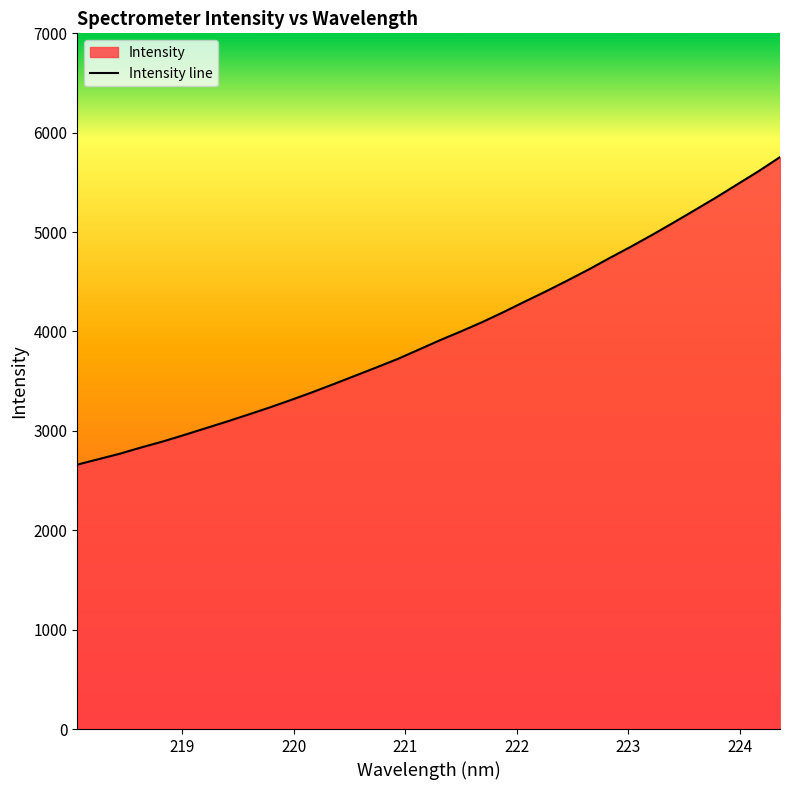

What is the ratio of the value at 223.408 to the value at 220.5444?

1.4